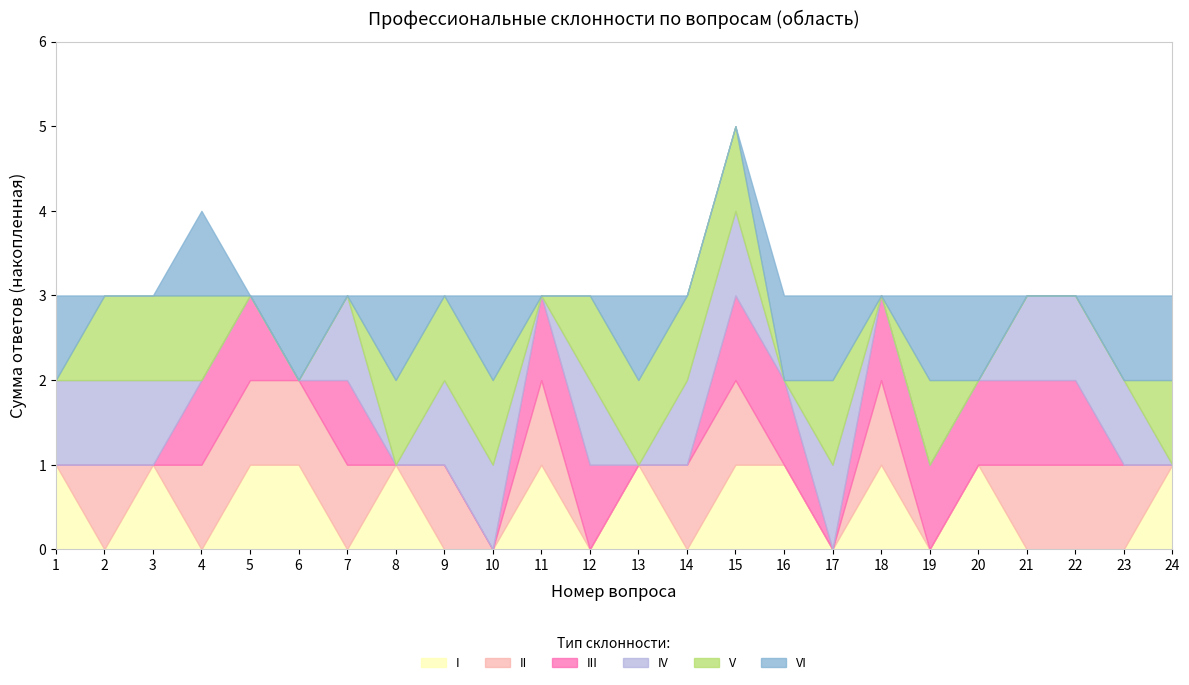

At which category does I reach its first local valley?

2